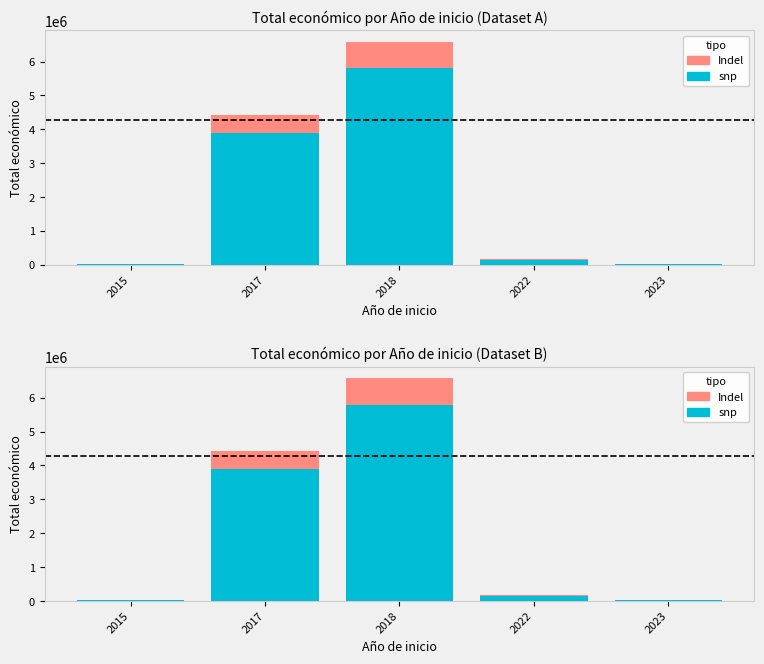

List the labels in order of Indel value, smallest first.

2015, 2023, 2022, 2017, 2018